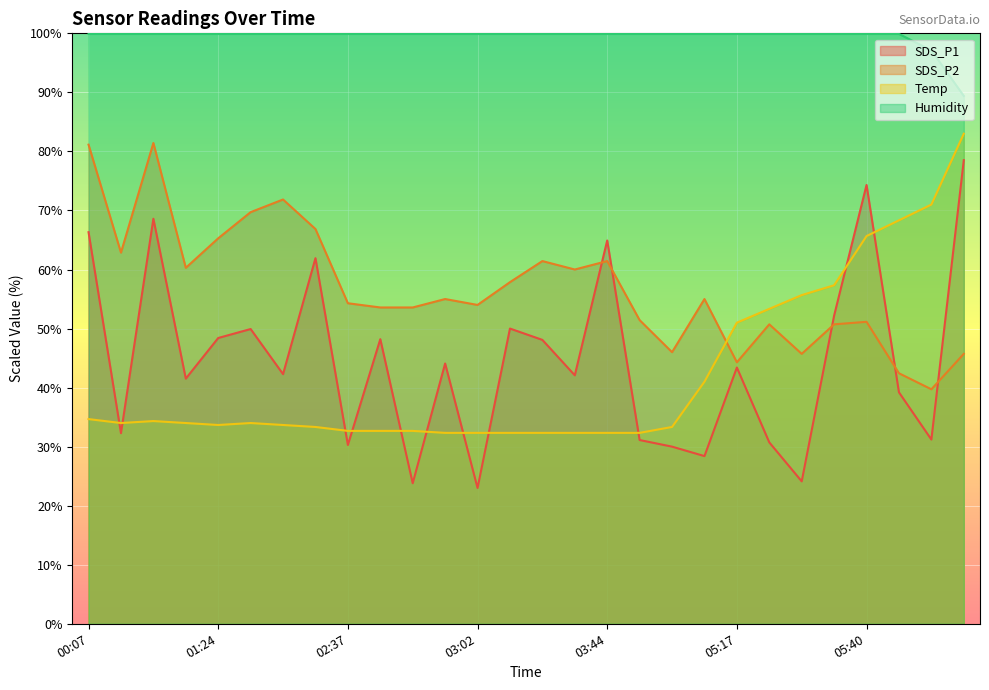

Reading right to left, list all the values displayed in this chart.

SDS_P1: 06:06=78.5	05:49=31.2	05:43=39.2	05:40=74.3	05:24=52.2	05:22=24.1	05:19=30.7	05:17=43.4	05:04=28.4	04:33=30.0	04:01=31.1	03:44=64.9	03:41=42.1	03:38=48.1	03:05=50.0	03:02=23.0	02:59=44.1	02:50=23.8	02:47=48.2	02:37=30.3	01:47=61.9	01:40=42.3	01:37=49.9	01:24=48.4	00:54=41.5	00:48=68.6	00:42=32.3	00:07=66.3
SDS_P2: 06:06=45.7	05:49=39.7	05:43=42.4	05:40=51.1	05:24=50.7	05:22=45.7	05:19=50.7	05:17=44.3	05:04=55.0	04:33=46.0	04:01=51.4	03:44=61.4	03:41=60.0	03:38=61.4	03:05=57.9	03:02=54.0	02:59=55.0	02:50=53.6	02:47=53.6	02:37=54.3	01:47=66.9	01:40=71.9	01:37=69.7	01:24=65.3	00:54=60.3	00:48=81.4	00:42=62.9	00:07=81.1
Temp: 06:06=83.0	05:49=71.0	05:43=68.3	05:40=65.7	05:24=57.3	05:22=55.7	05:19=53.3	05:17=51.0	05:04=41.0	04:33=33.3	04:01=32.3	03:44=32.3	03:41=32.3	03:38=32.3	03:05=32.3	03:02=32.3	02:59=32.3	02:50=32.7	02:47=32.7	02:37=32.7	01:47=33.3	01:40=33.7	01:37=34.0	01:24=33.7	00:54=34.0	00:48=34.3	00:42=34.0	00:07=34.7
Humidity: 06:06=89.4	05:49=97.1	05:43=99.9	05:40=99.9	05:24=99.9	05:22=99.9	05:19=99.9	05:17=99.9	05:04=99.9	04:33=99.9	04:01=99.9	03:44=99.9	03:41=99.9	03:38=99.9	03:05=99.9	03:02=99.9	02:59=99.9	02:50=99.9	02:47=99.9	02:37=99.9	01:47=99.9	01:40=99.9	01:37=99.9	01:24=99.9	00:54=99.9	00:48=99.9	00:42=99.9	00:07=99.9